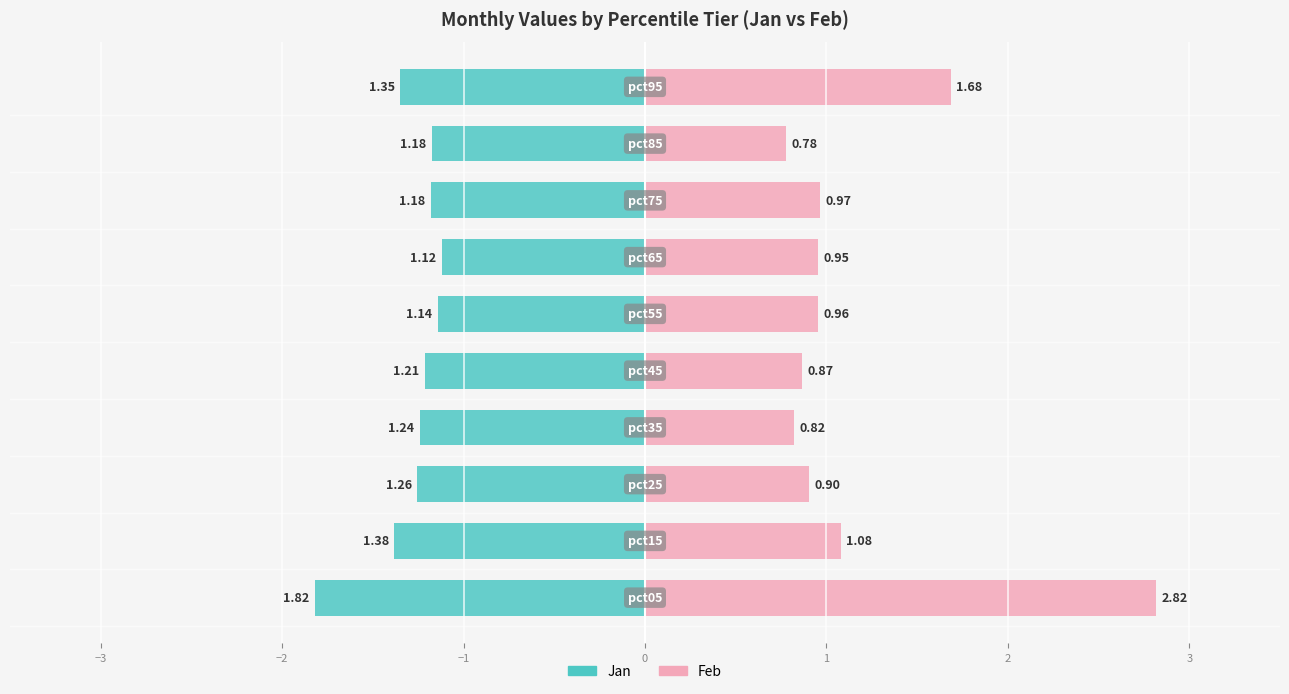

At how many categories does at least one series exceed 1?

3